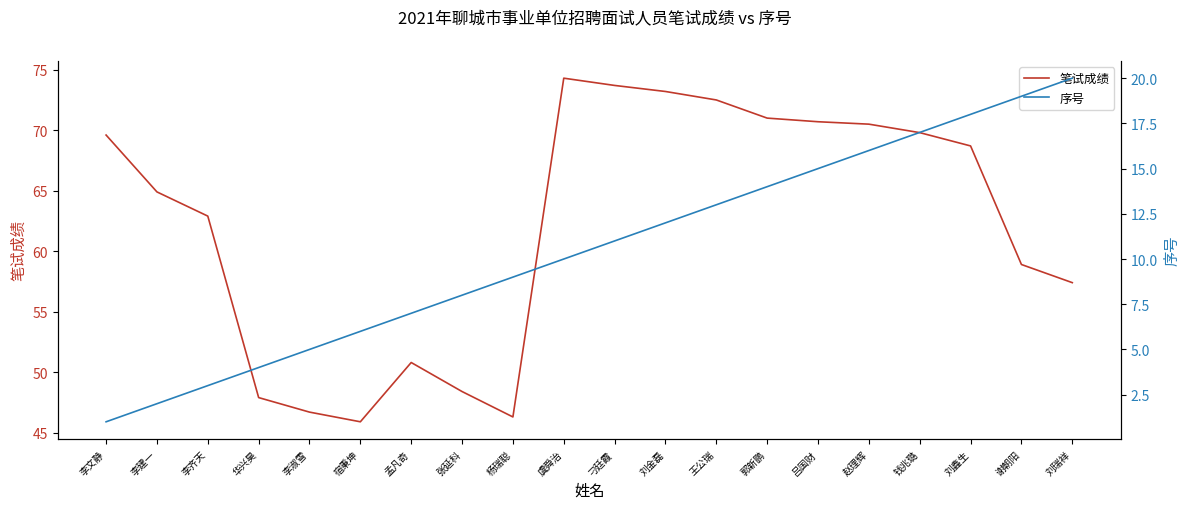

At 杨瑞聪, list the series in order from largest to smallest.

笔试成绩, 序号